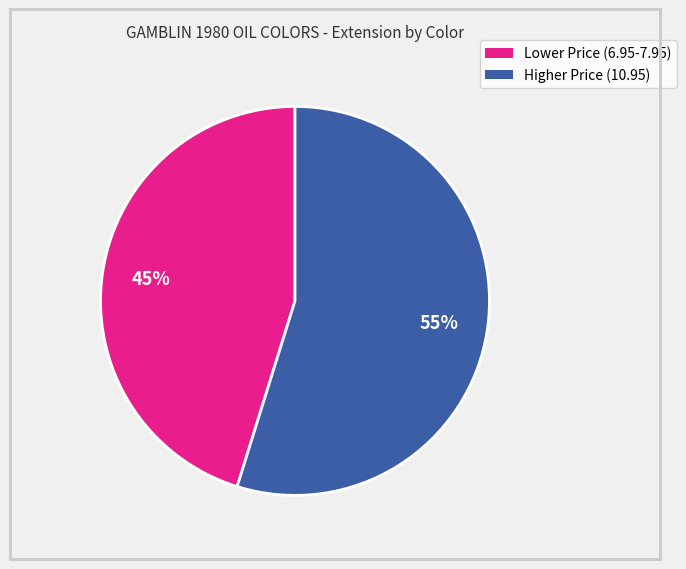

To the nearest percent, what is the average slice percentage?

50%